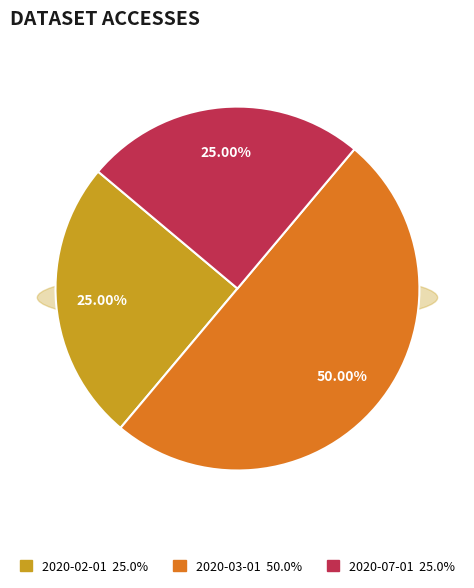

To the nearest percent, what portion does 2020-07-01 represent?

25%